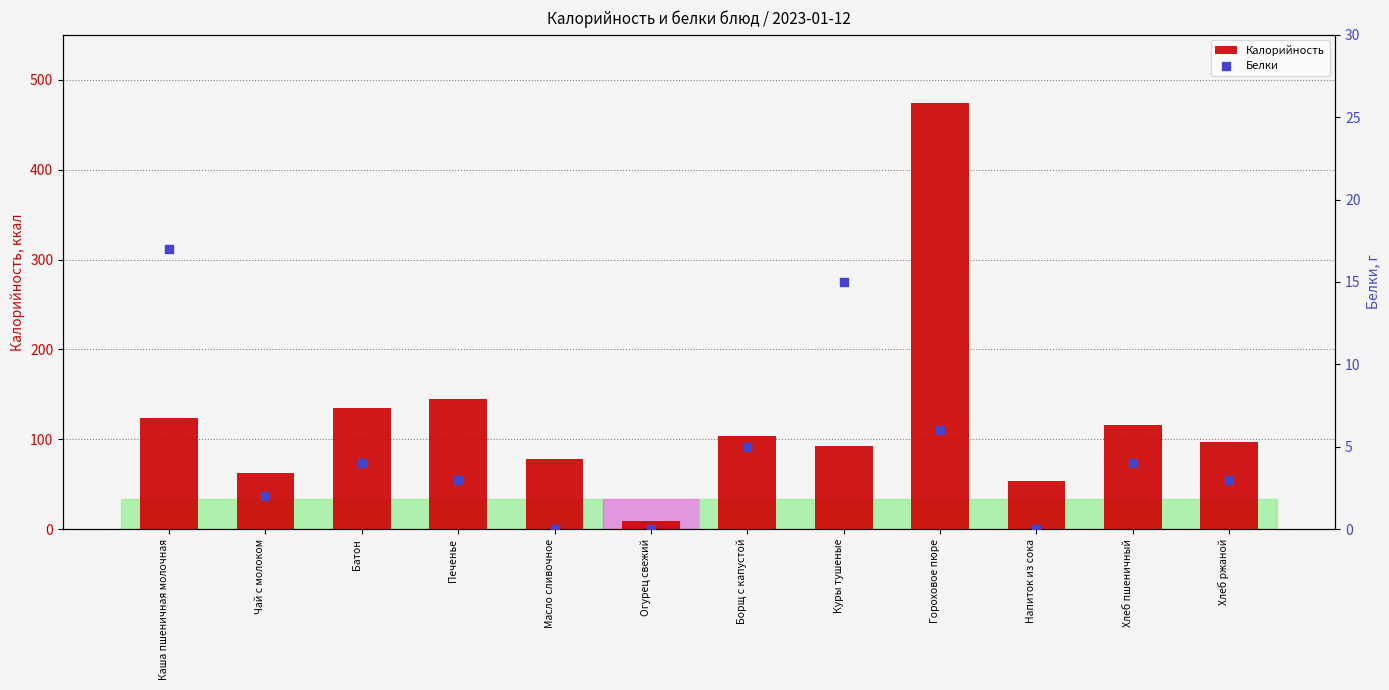

At how many categories does at least one series exceed 350?

1